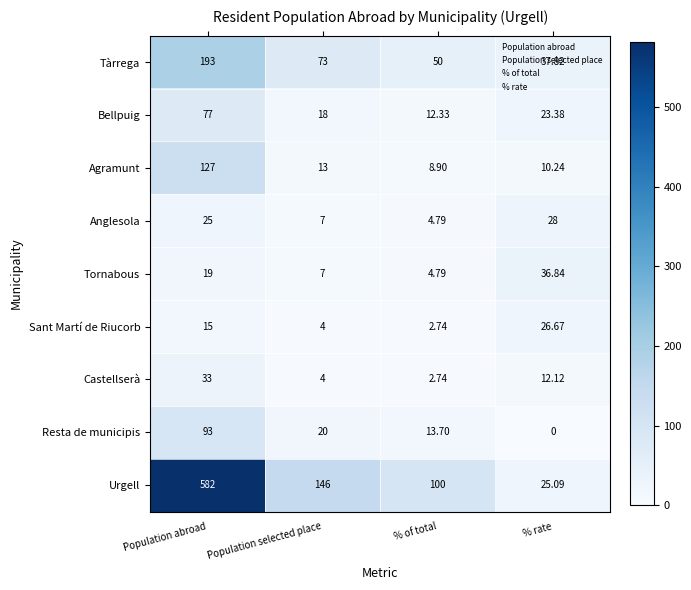

At which label does Tàrrega reach its peak?

Population abroad